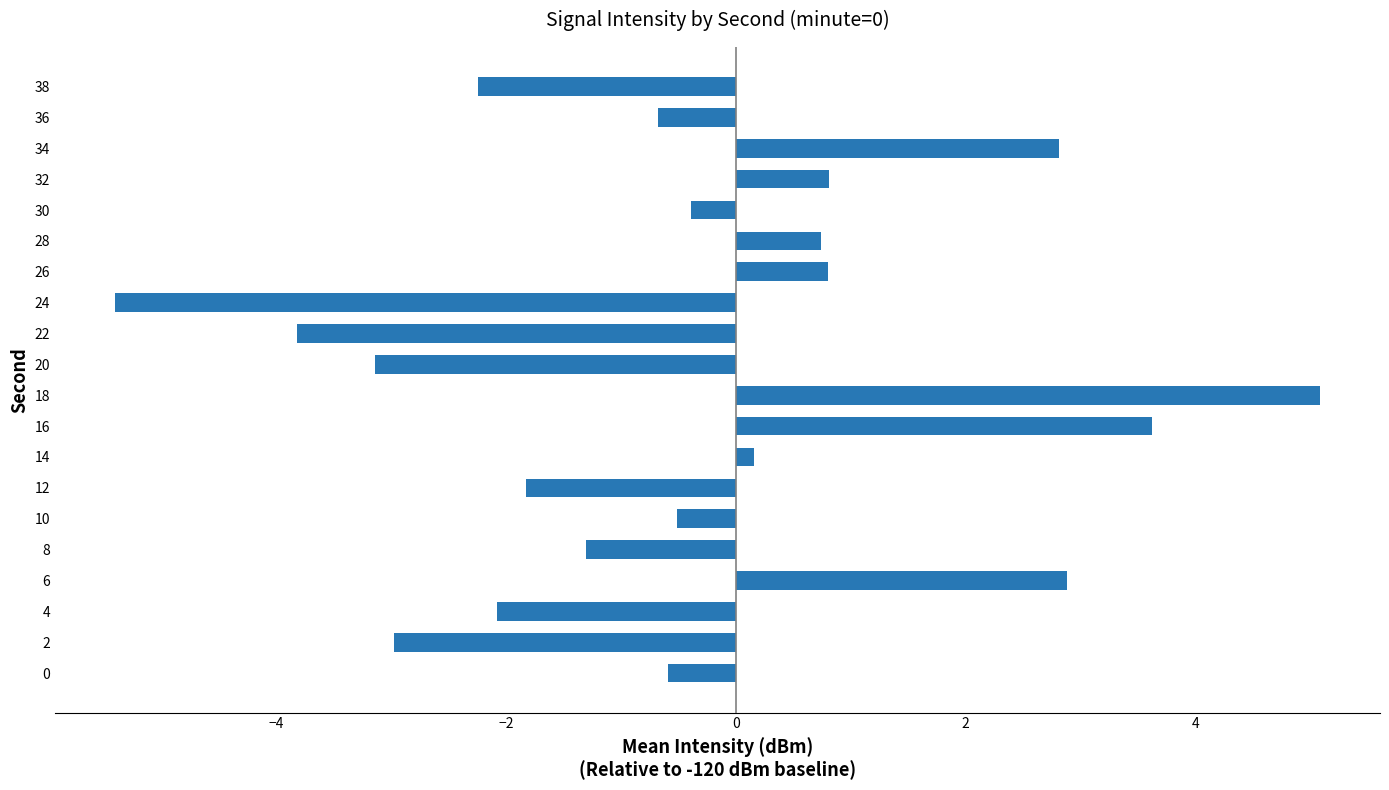

At which category does the chart reach its peak across all series?

18